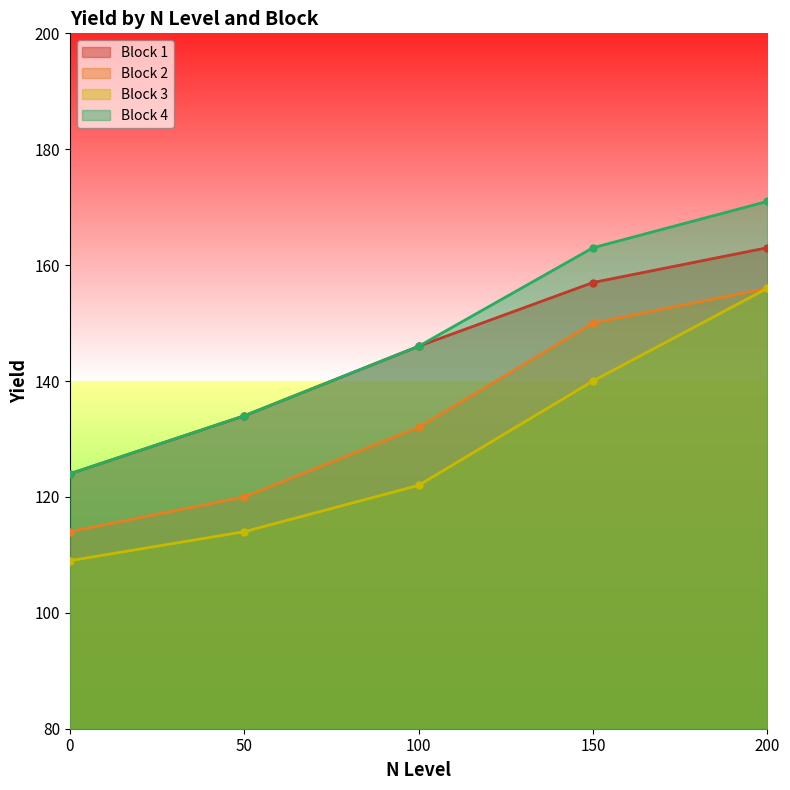

The value of Block 4 at 200 is 117. True or false?

False